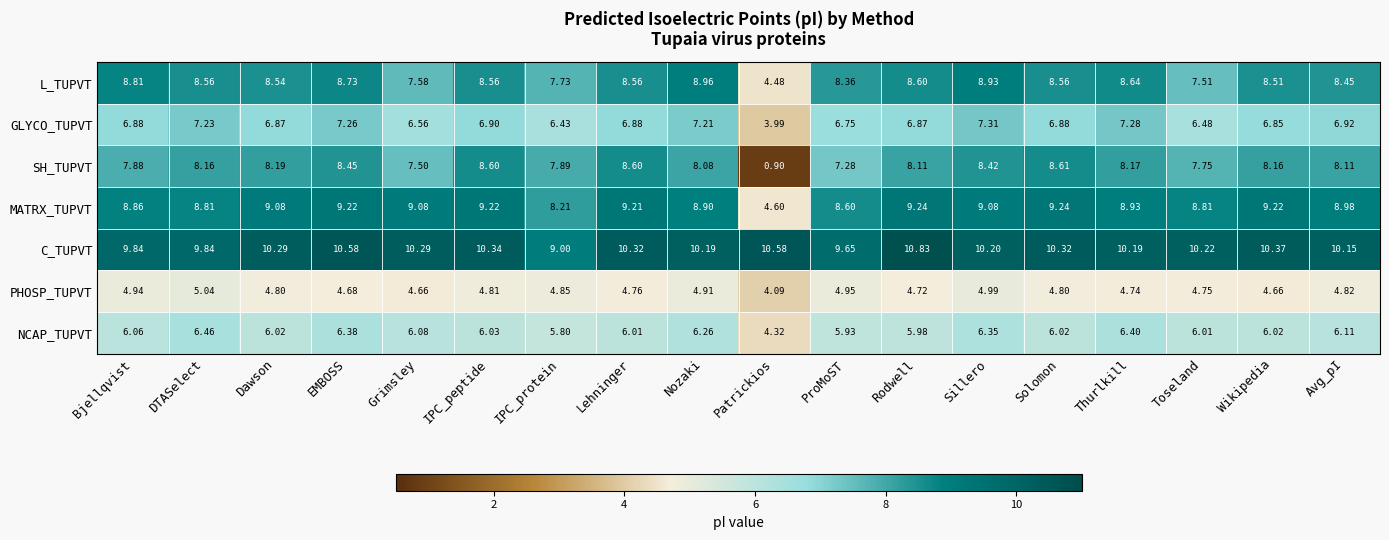

At how many categories does at least one series exceed 7?

18